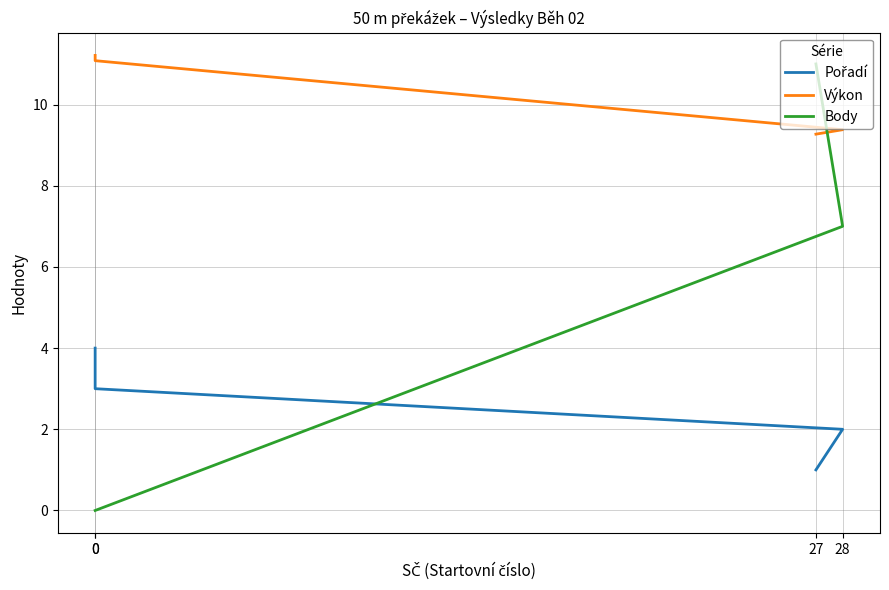

Rank the series at 0 from lowest to highest value.

Body, Pořadí, Výkon